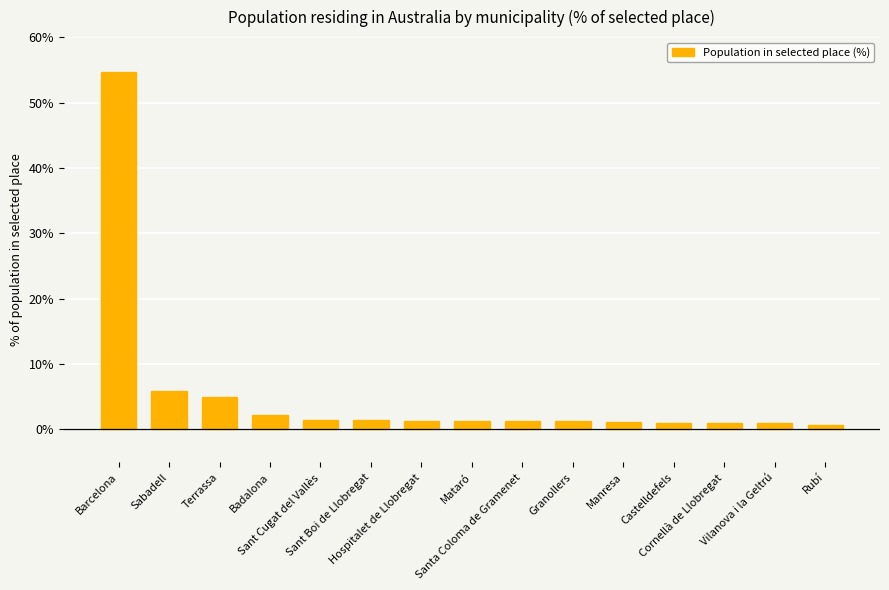

What is the maximum value shown in the chart?

54.6